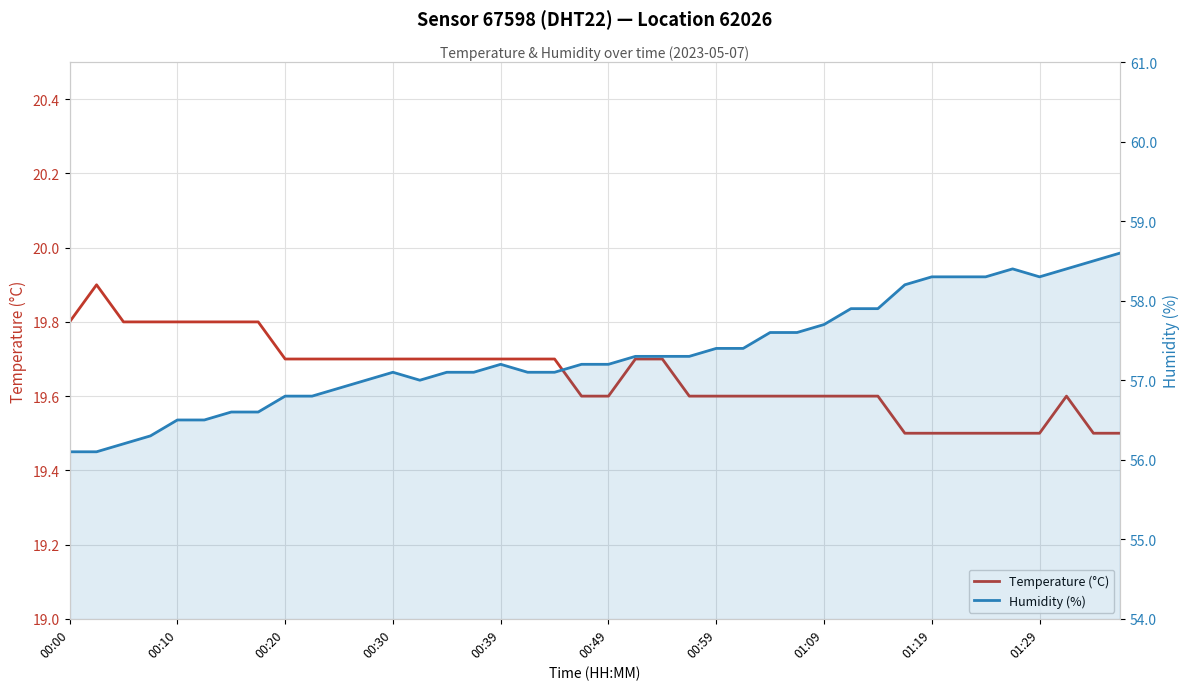

Which has a higher value, 11 or 25?

11